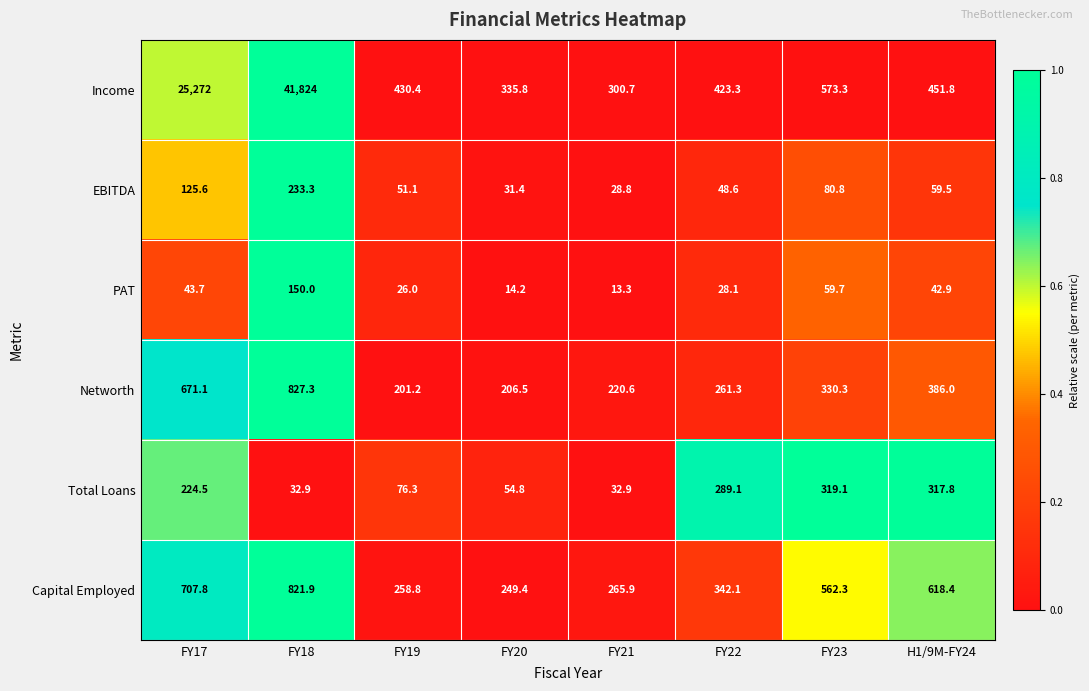

Which series has the widest spread of values?

Income